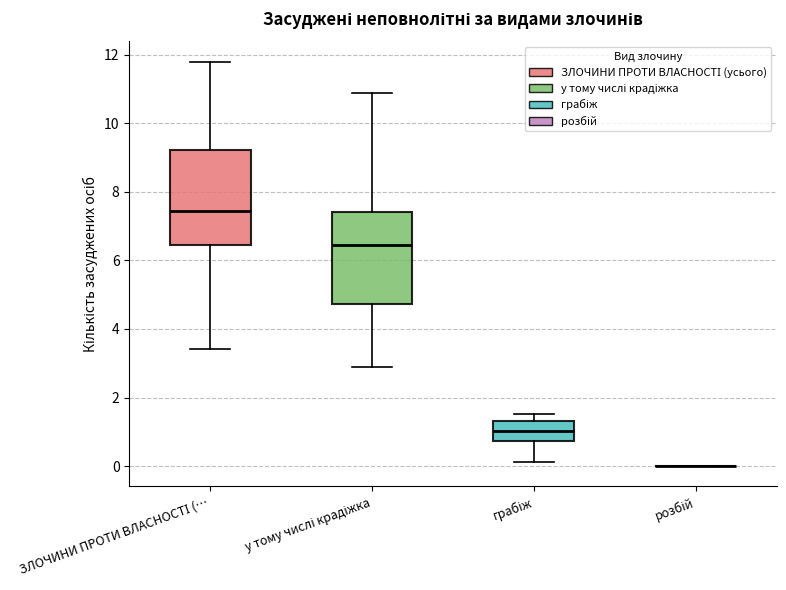

Reading left to right, read every box against the y-axis: the position of its median line, the range the box covers, and the ends of its whiskers. The values are not printed on the chart, so give them approximately, as read against the axis.

ЗЛОЧИНИ ПРОТИ ВЛАСНОСТІ (…: median 7.4, box 6.4 to 9.2, whiskers 3.4 to 11.8
у тому числі крадіжка: median 6.4, box 4.8 to 7.4, whiskers 2.8 to 10.8
грабіж: median 1.0, box 0.8 to 1.4, whiskers 0.2 to 1.6
розбій: box collapsed to a line at 0.0, whiskers 0.0 to 0.0